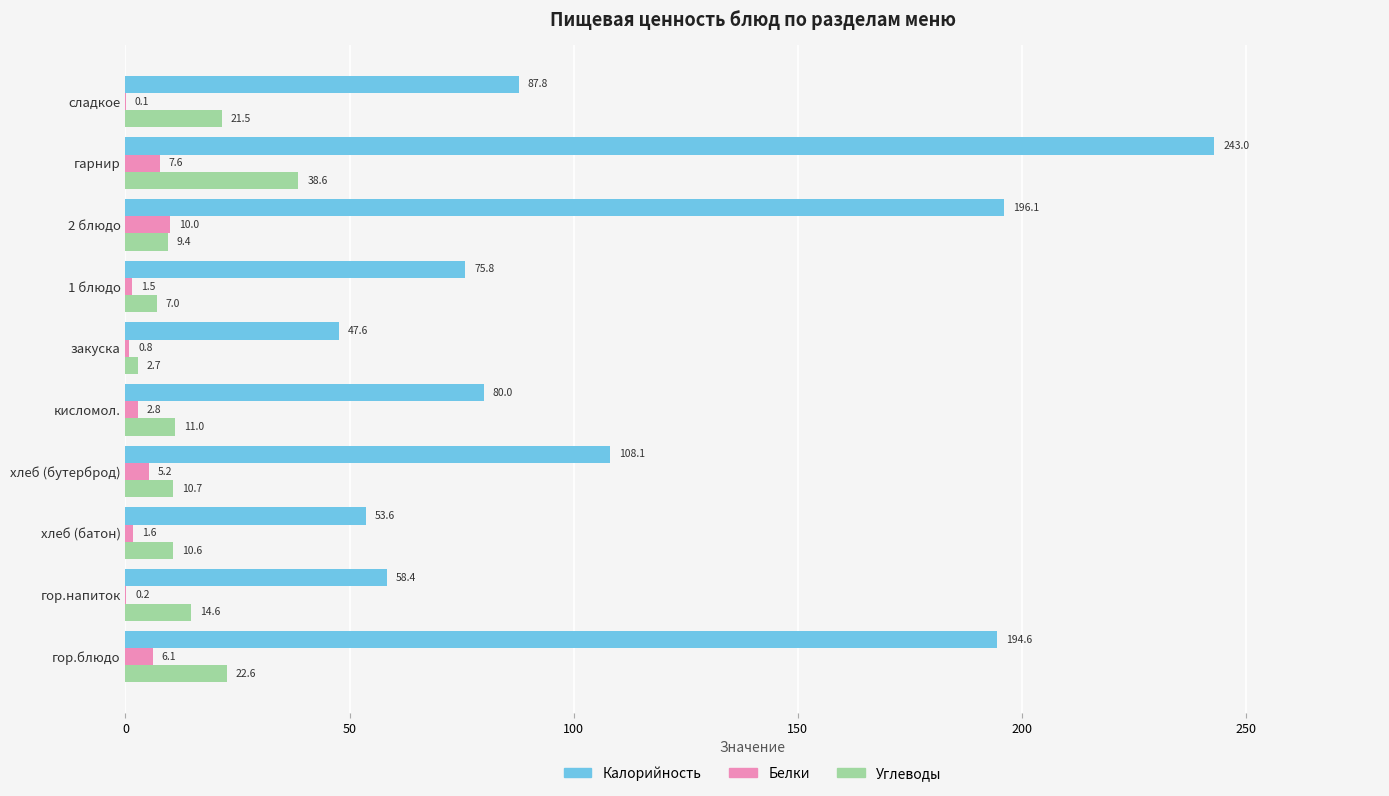

Which series has the largest range (max minus min)?

Калорийность